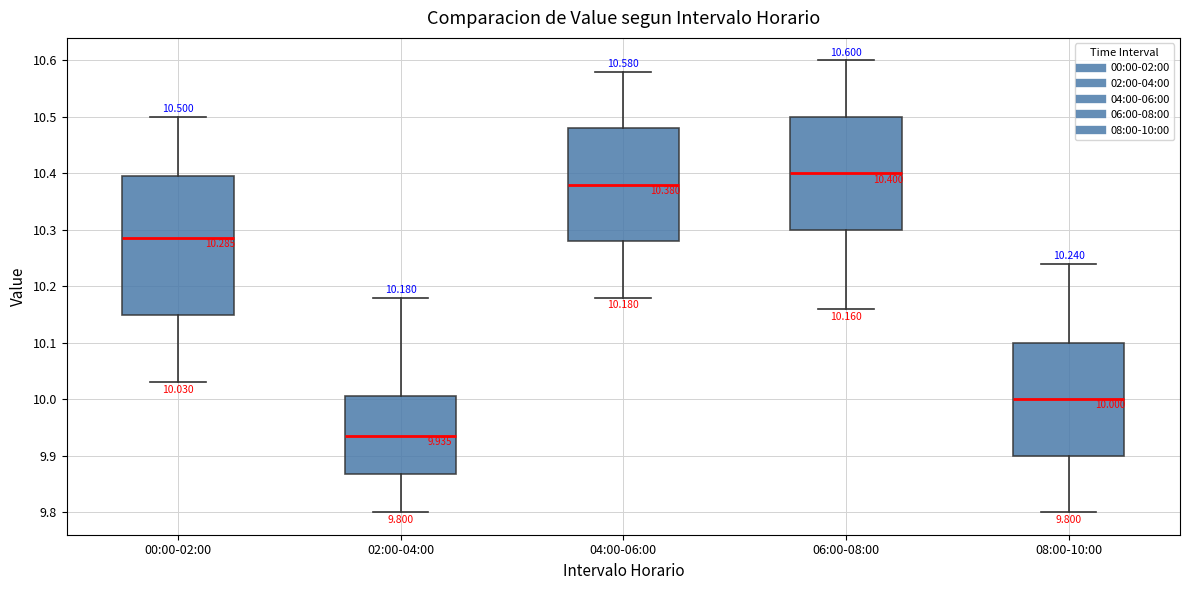

Which box is the tallest, from its lower edge to its upper edge?

00:00-02:00